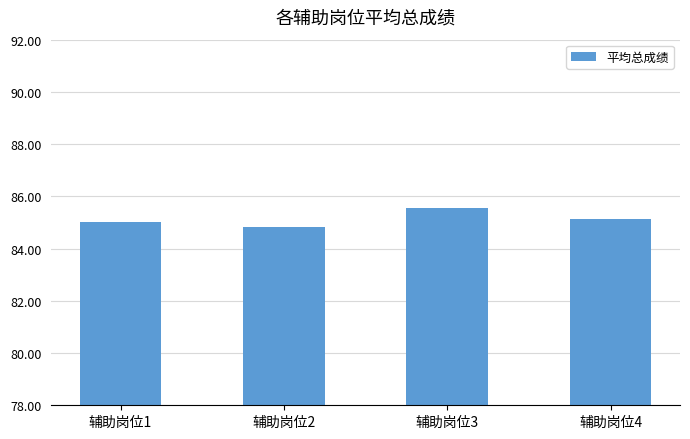

What is the difference between the values at 辅助岗位4 and 辅助岗位2?

0.3